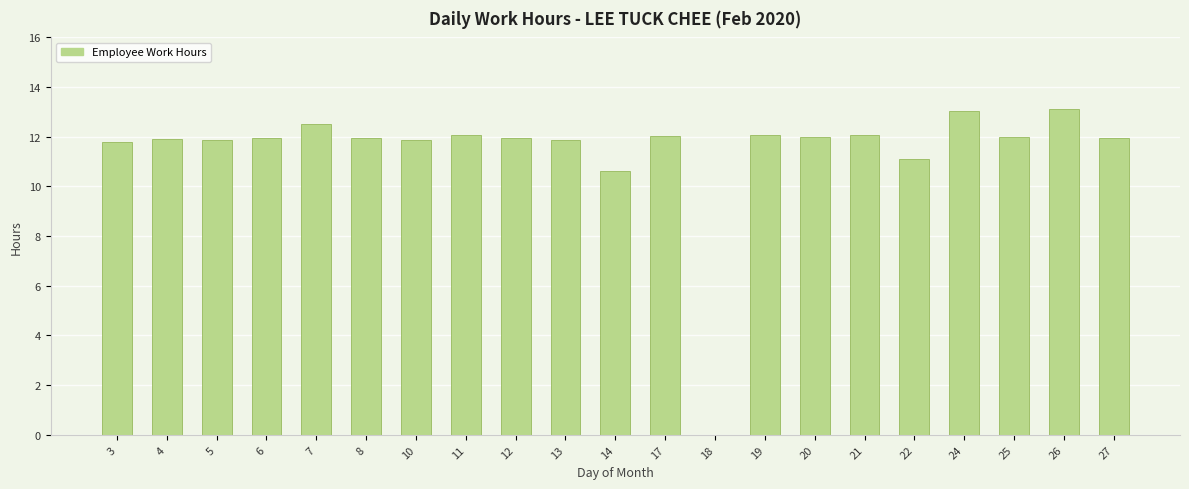

What is the difference between the values at 22 and 14?

0.5